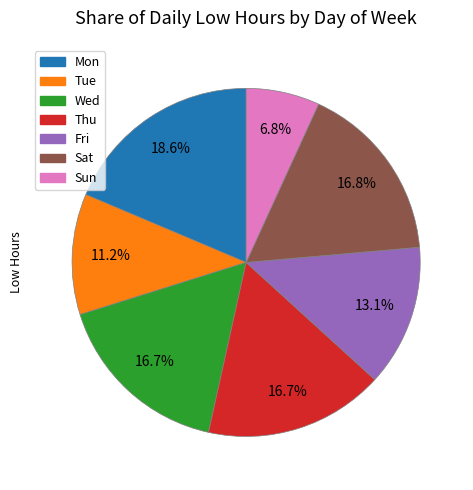

Is there any slice that represents more than half of the pie?

No